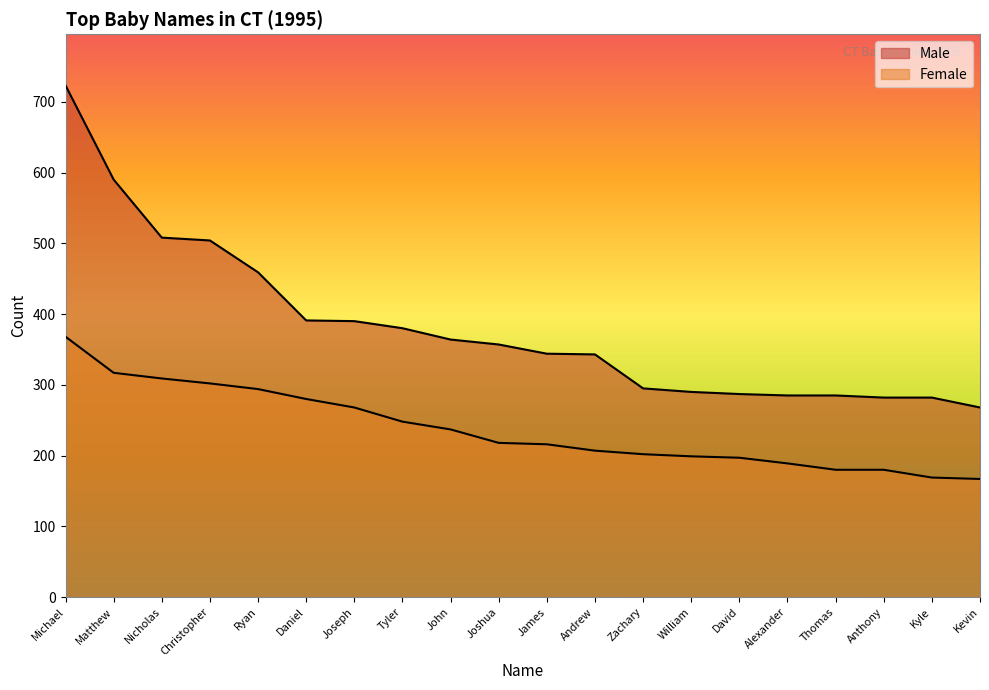

At which label does Female reach its peak?

Michael